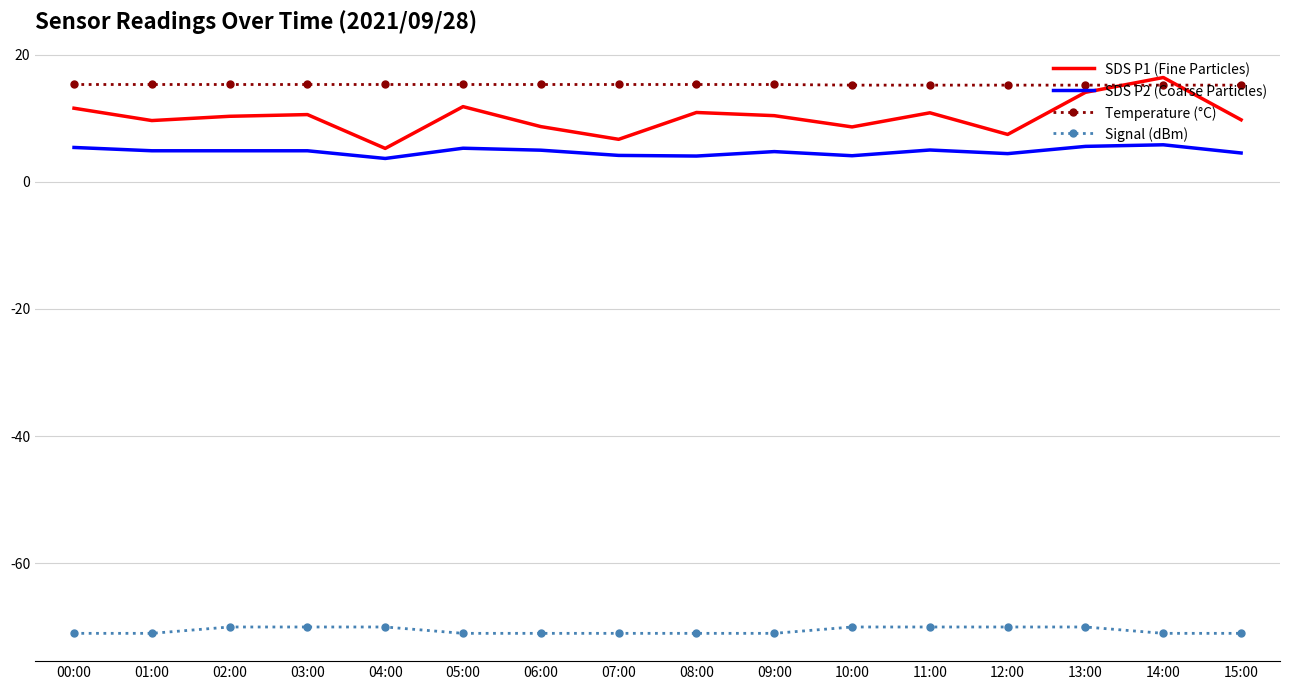

The value of Temperature (°C) at 11:00 is 15.2. True or false?

True